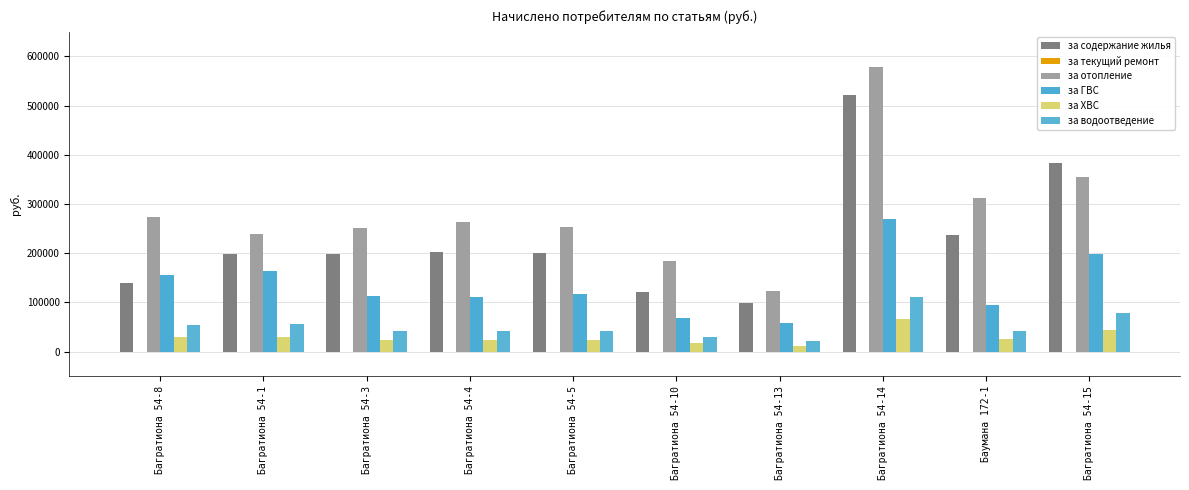

Rank the series at Багратиона 54-14 from highest to lowest value.

за отопление, за содержание жилья, за ГВС, за водоотведение, за ХВС